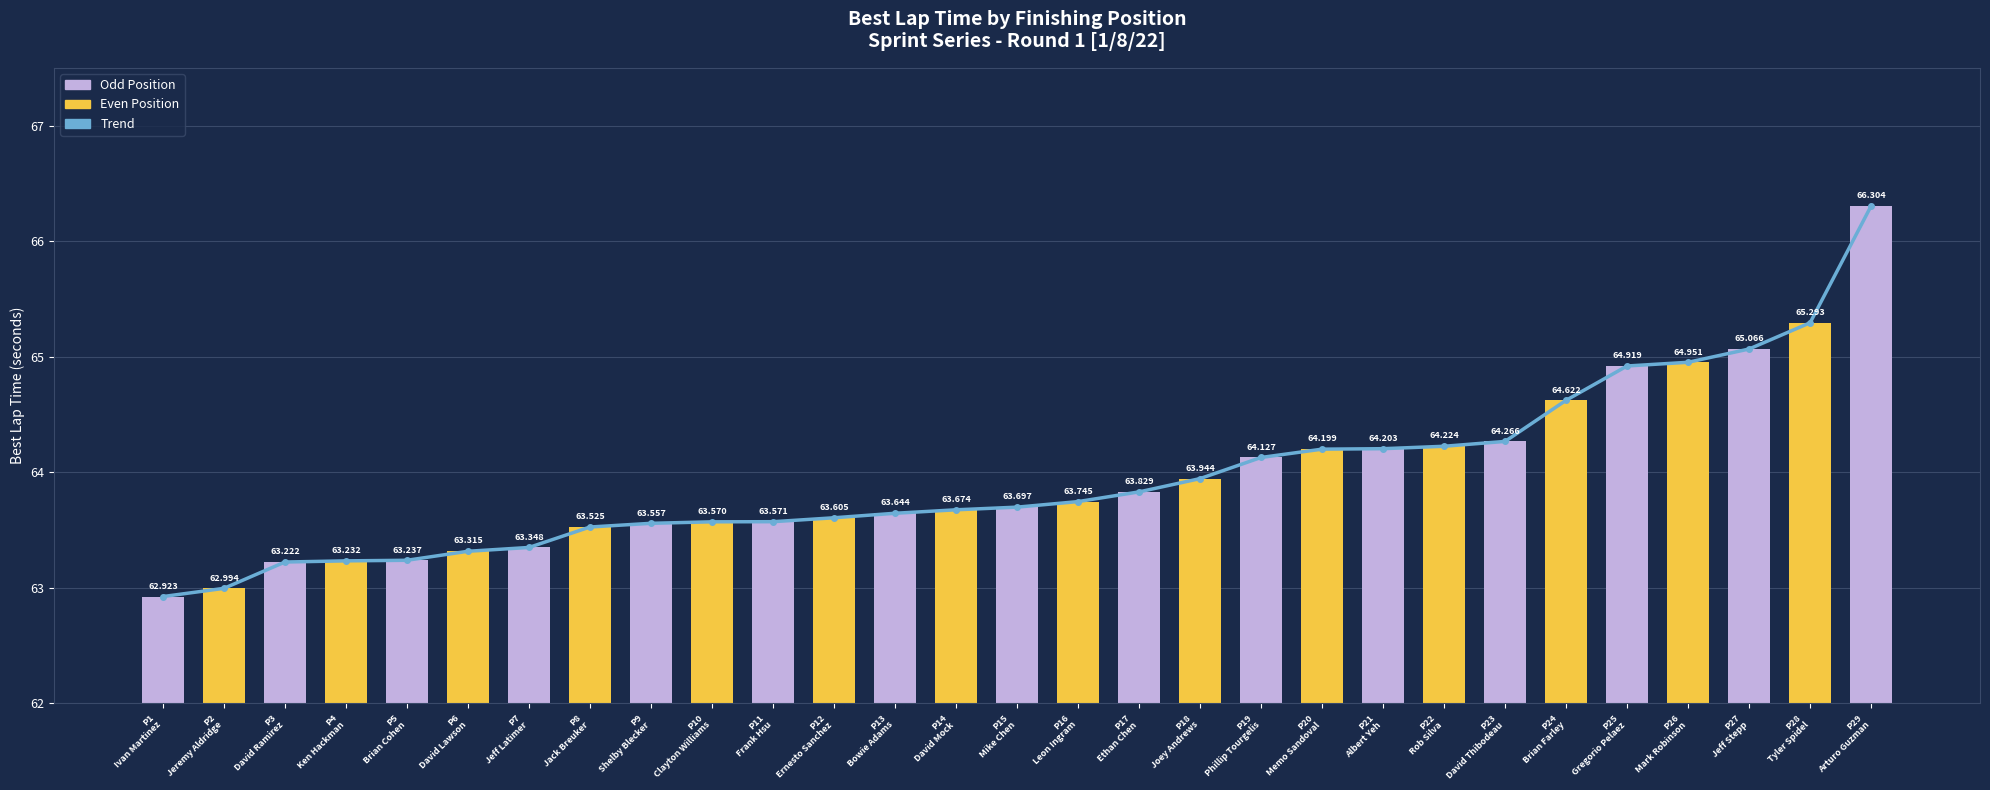

True or false: Best Lap time has a value of 17.9 at P11
Frank Hsu.

False